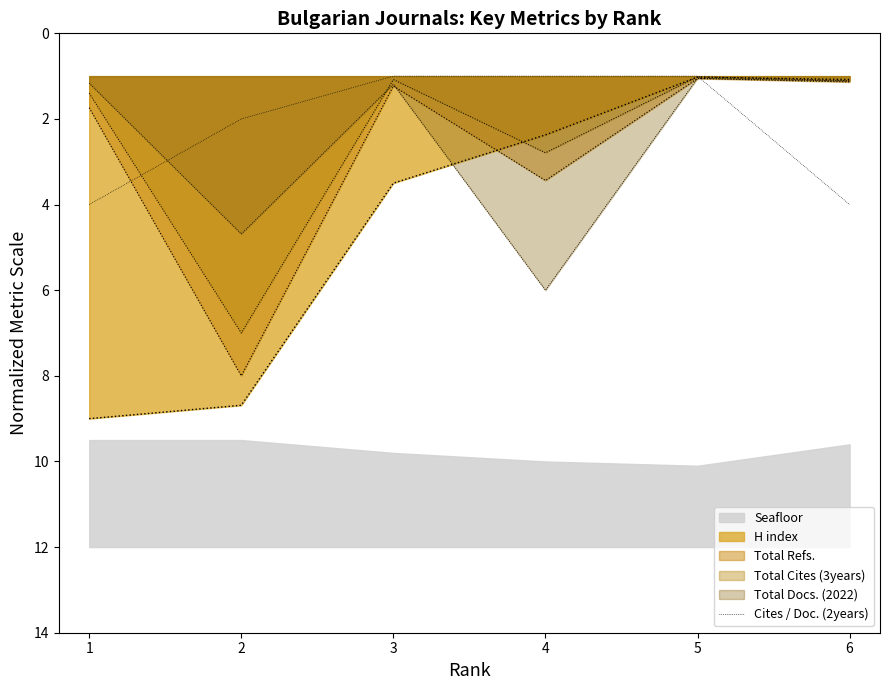

The chart shows a value of 4.0 at 6. True or false?

True